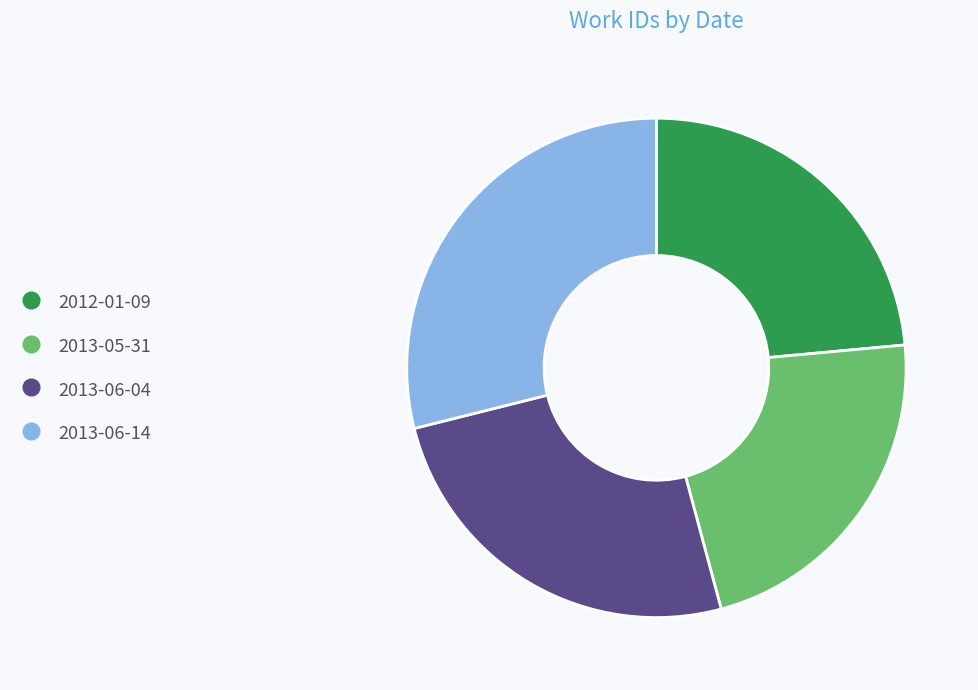

Do 2013-06-04 and 2012-01-09 together represent more than half of the pie?

No